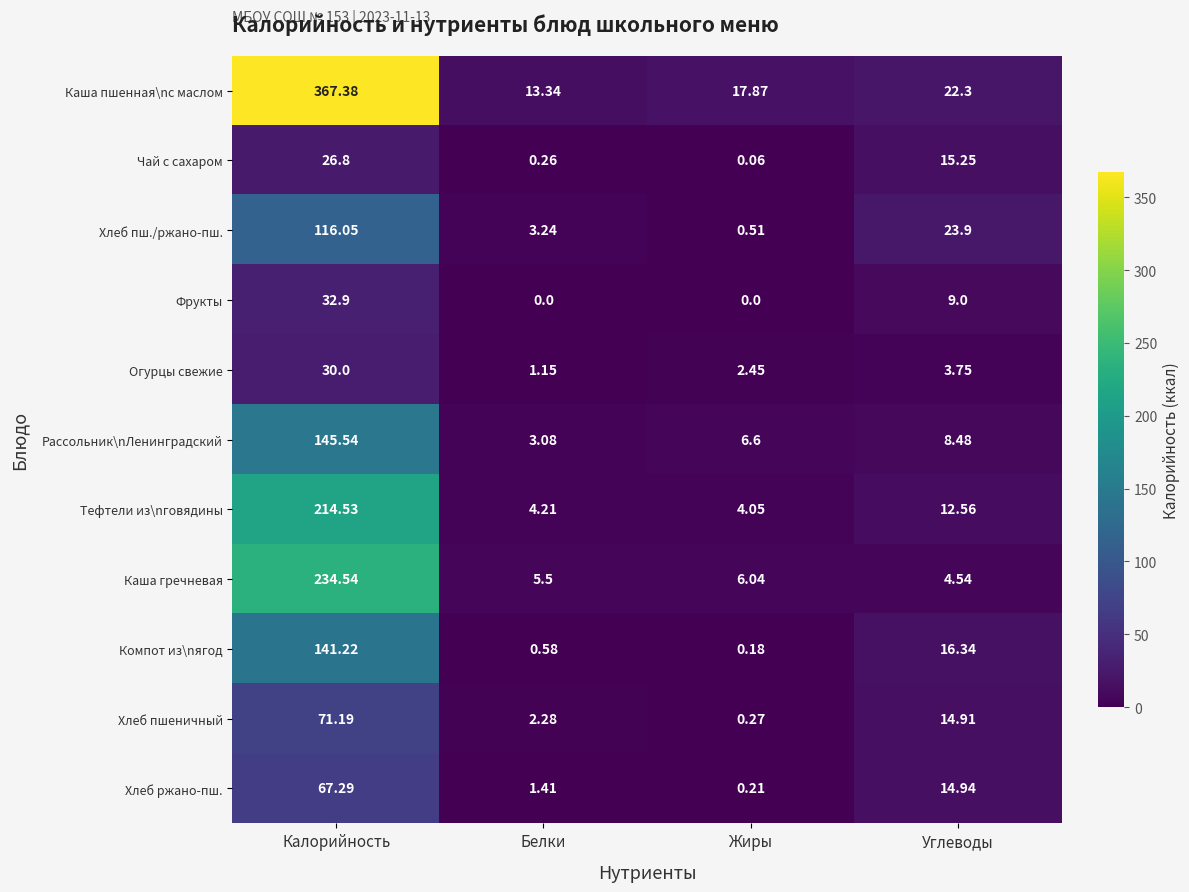

Which category has the lowest value in the Хлеб пш./ржано-пш. series?

Жиры